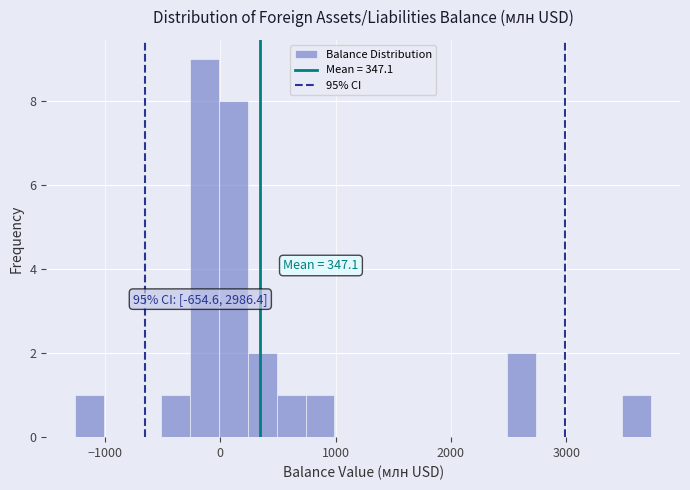

Around what value on the x-axis is the tallest bar? Give the approximate position of its centre, as read against the axis.

-100